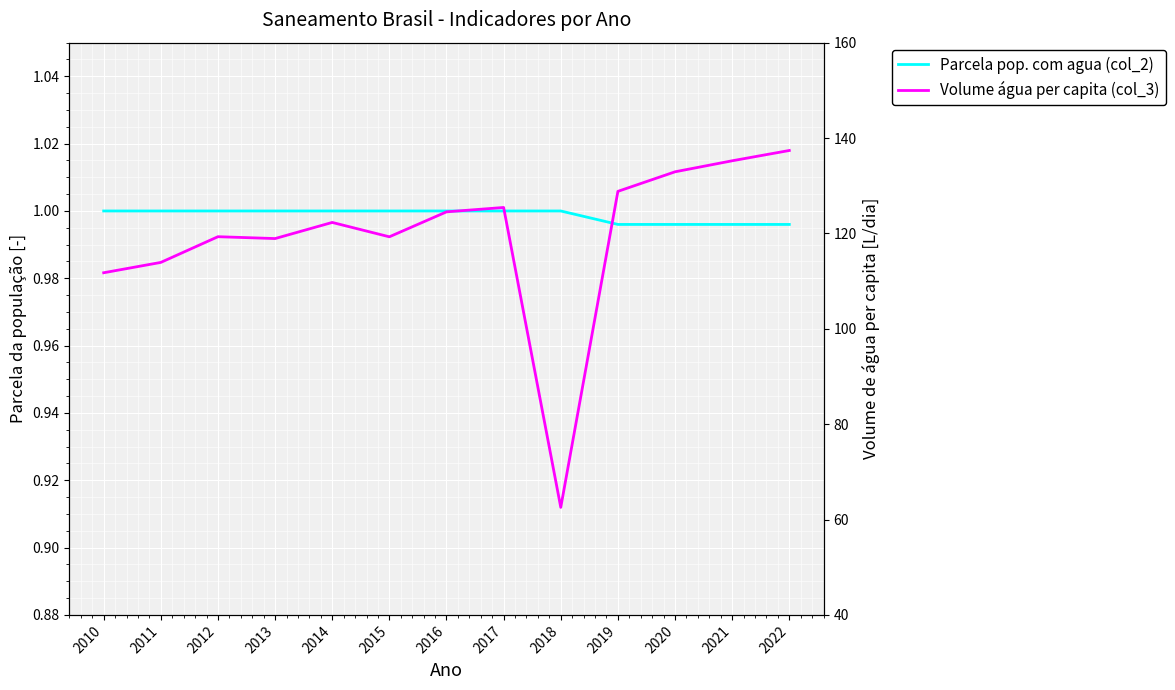

At which label is Volume água per capita (col_3) closest to 99?

2010